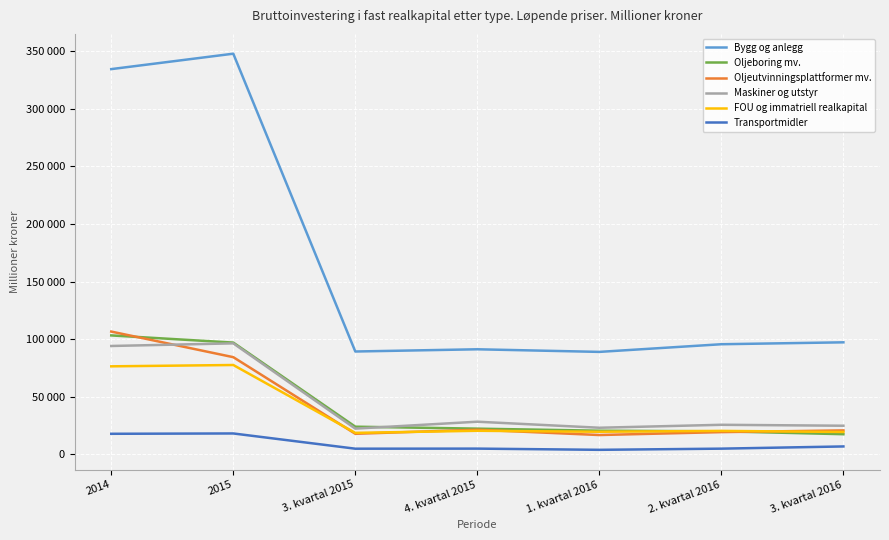

What position from the right is 3. kvartal 2016?

1